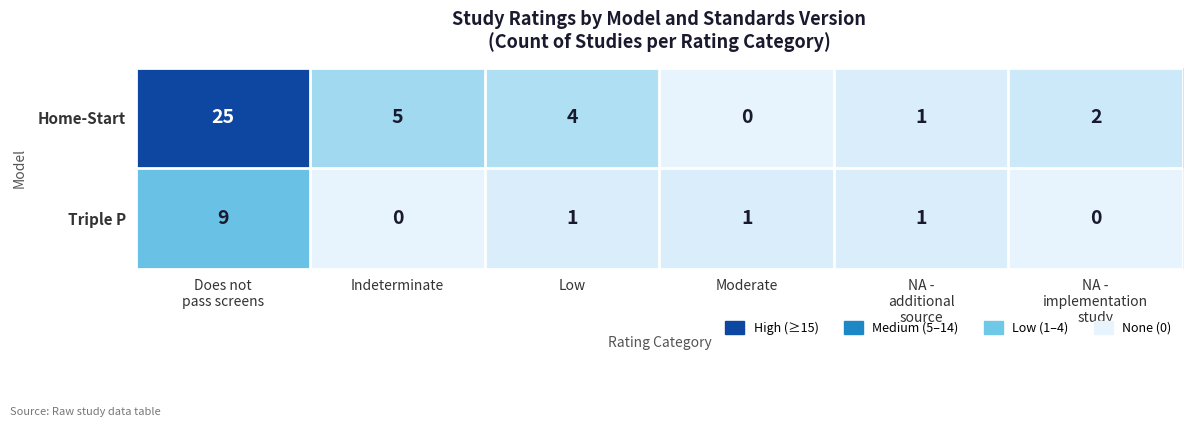

What is the sum of all Triple P values?

12